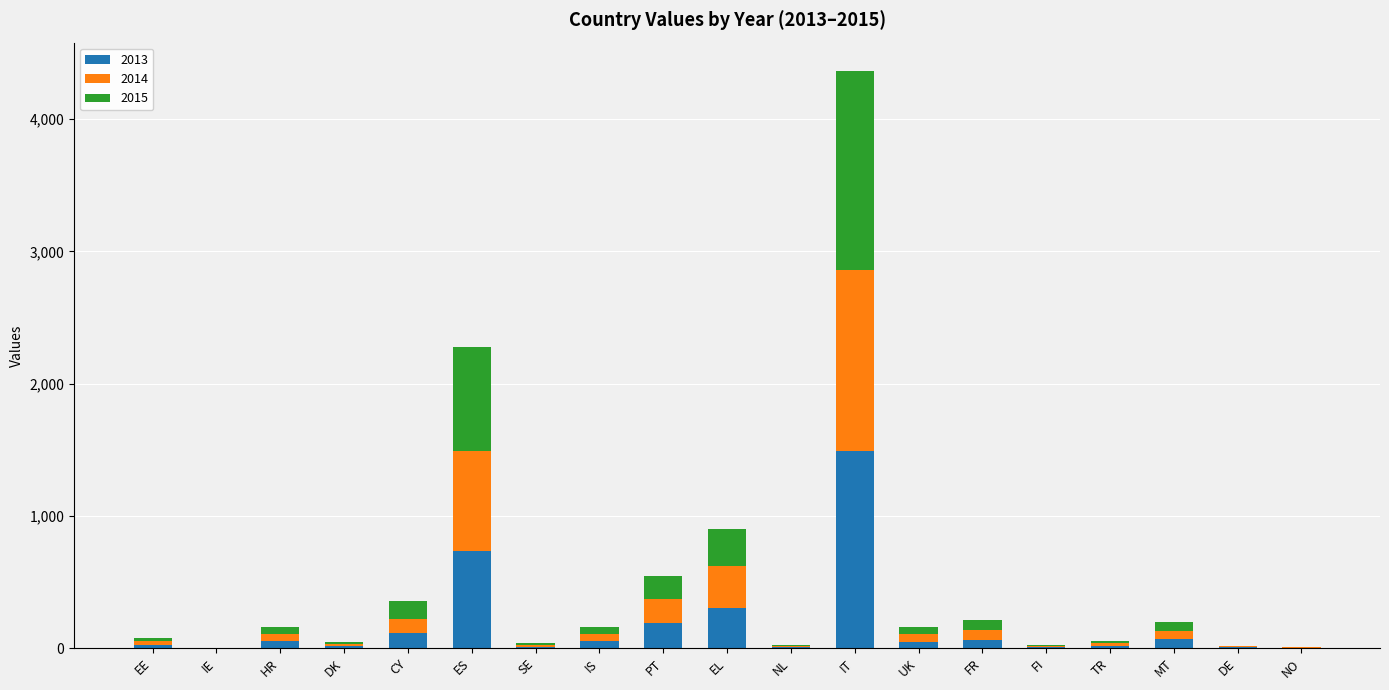

What is the maximum value for 2013?

1491